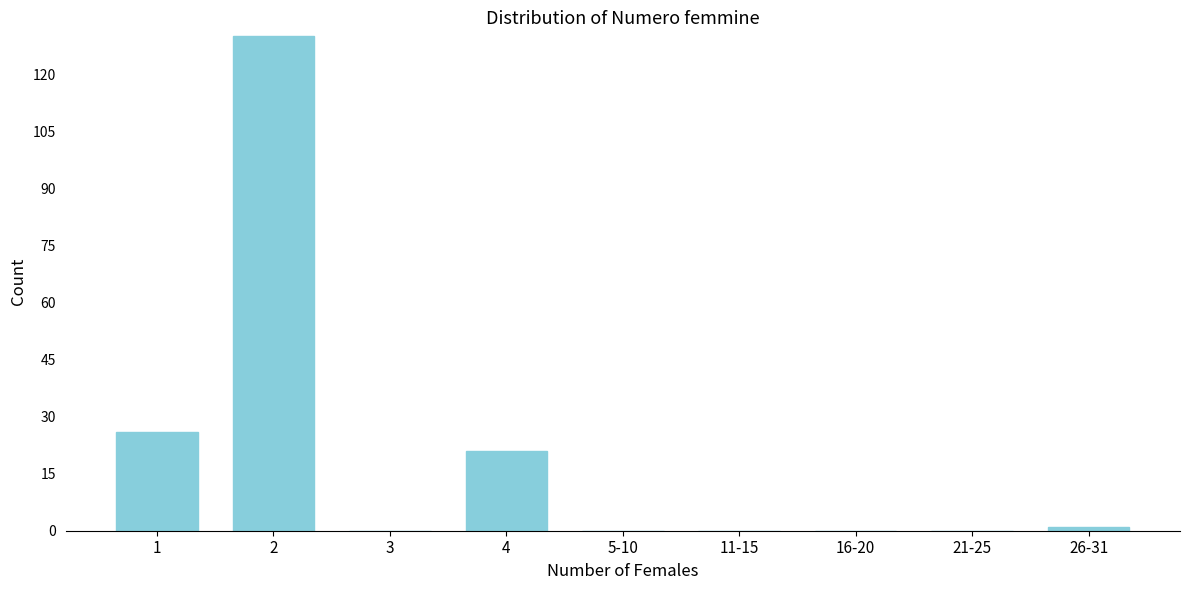

Reading left to right, list all the values displayed in this chart.

1=26	2=130	3=0	4=21	5-10=0	11-15=0	16-20=0	21-25=0	26-31=1